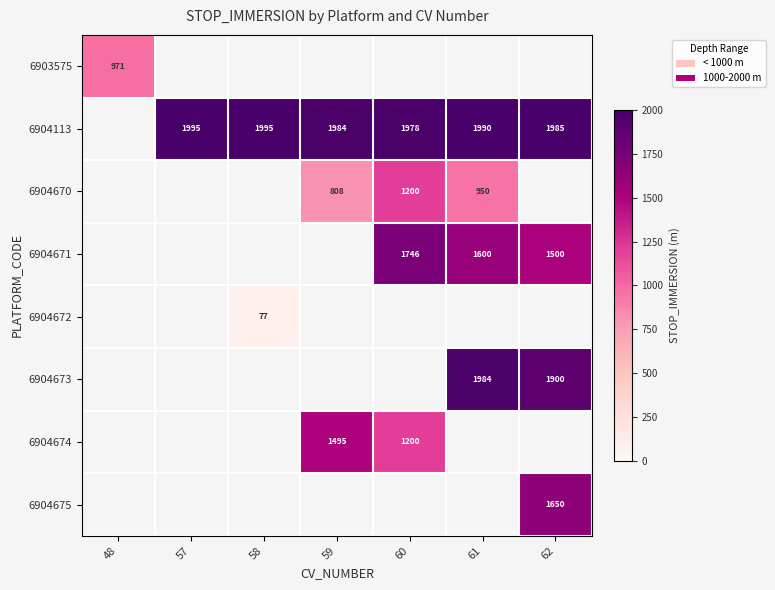

The value of 6904674 at 60 is 1665.0. True or false?

False